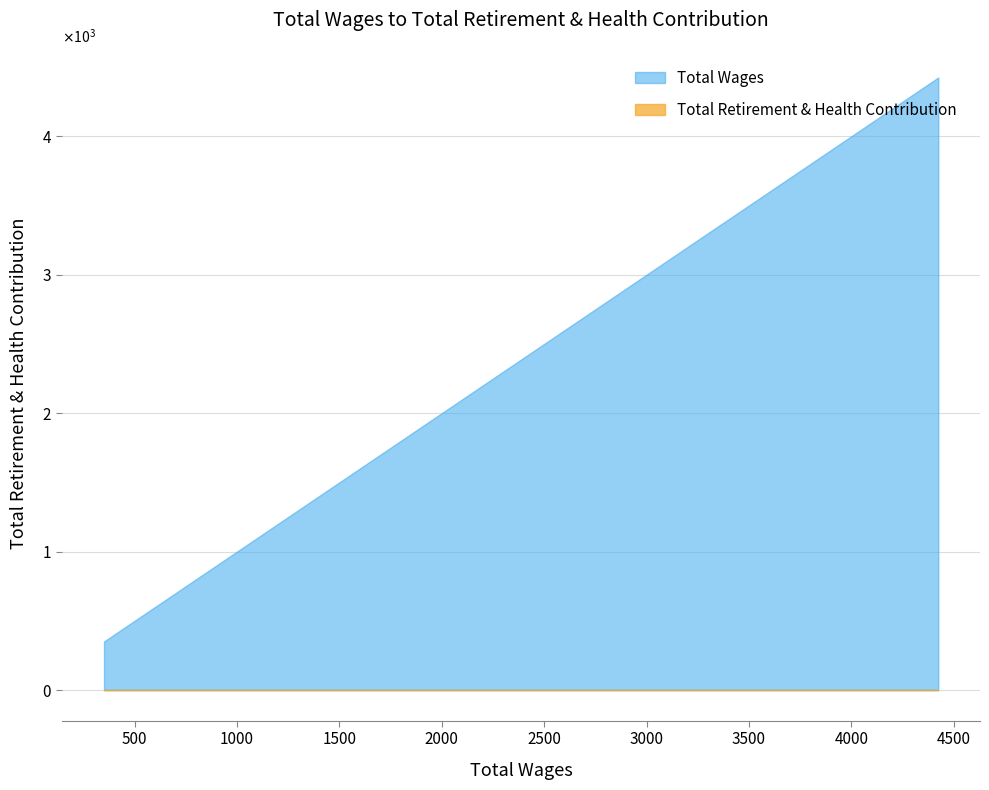

Is the value of Total Wages at Lifeguard greater than the value of Total Retirement & Health Contribution at Lifeguard?

Yes